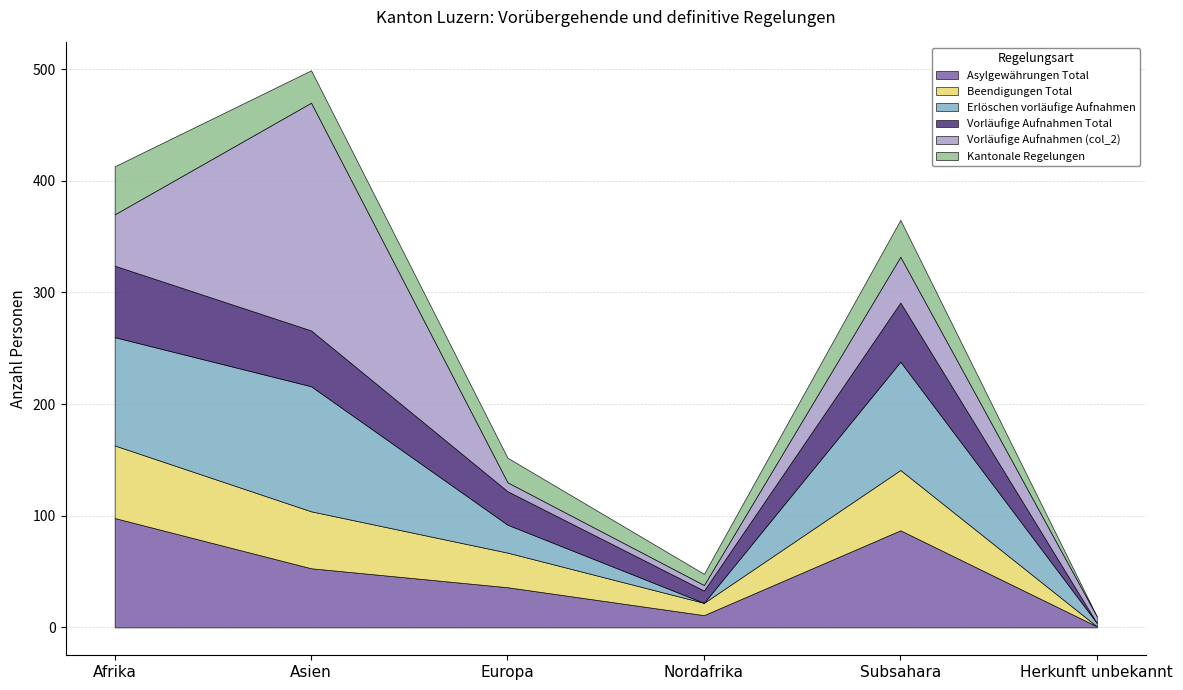

How many values in the Vorläufige Aufnahmen (col_2) series are below 41?

3